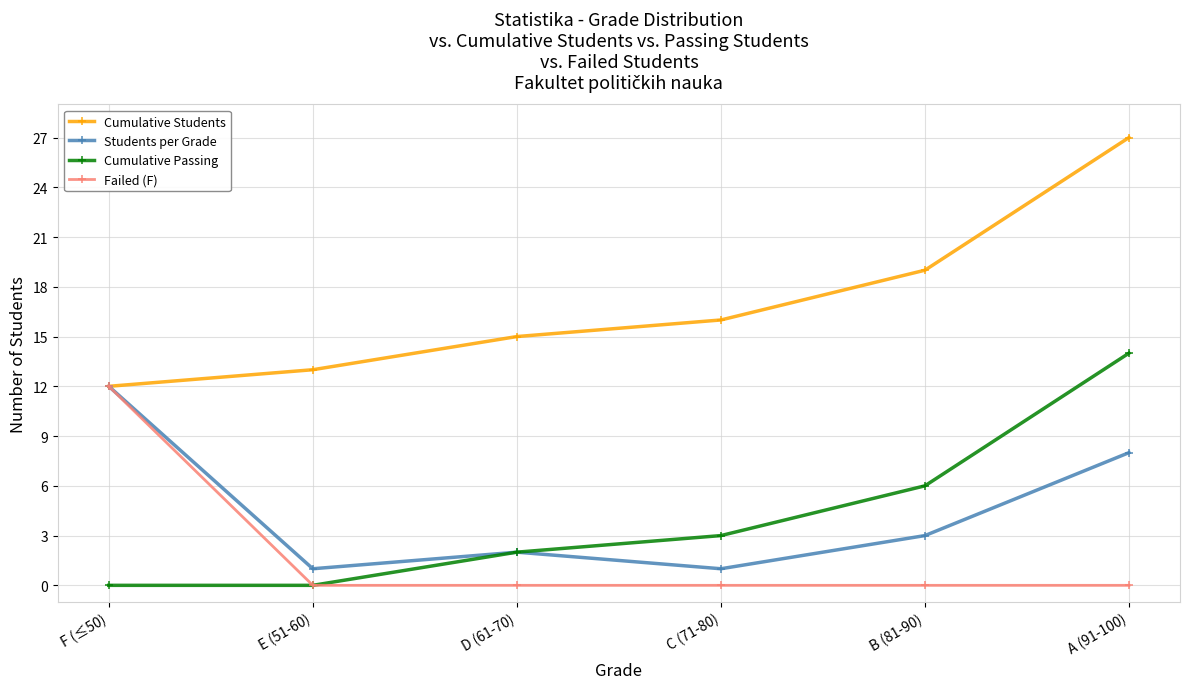

At which category is the sum across all series the highest?

A (91-100)